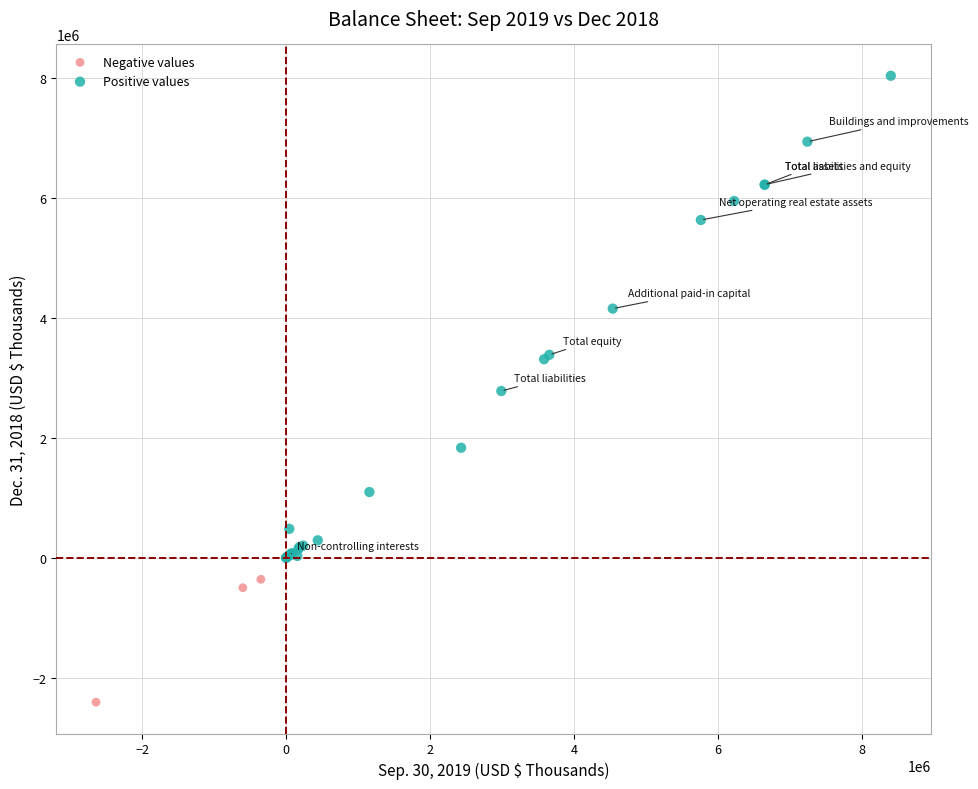

Which series has the widest spread of Y values?

Positive values